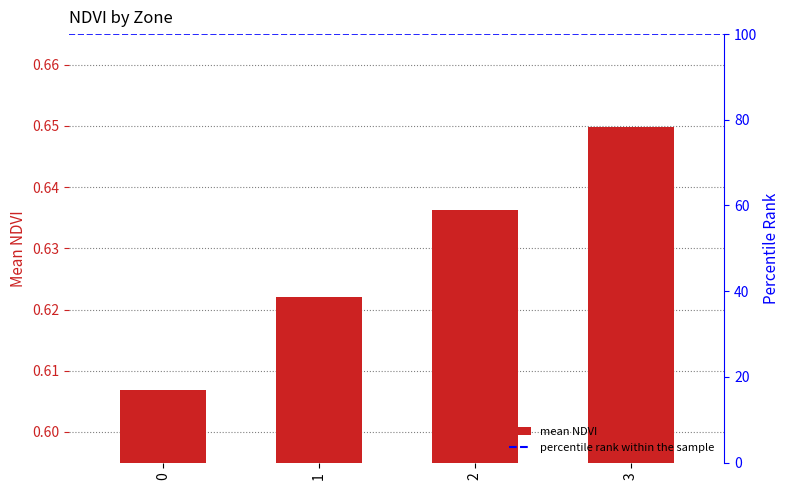

Reading left to right, transcribe all the data shown in this chart.

0.6	0.6	0.6	0.6